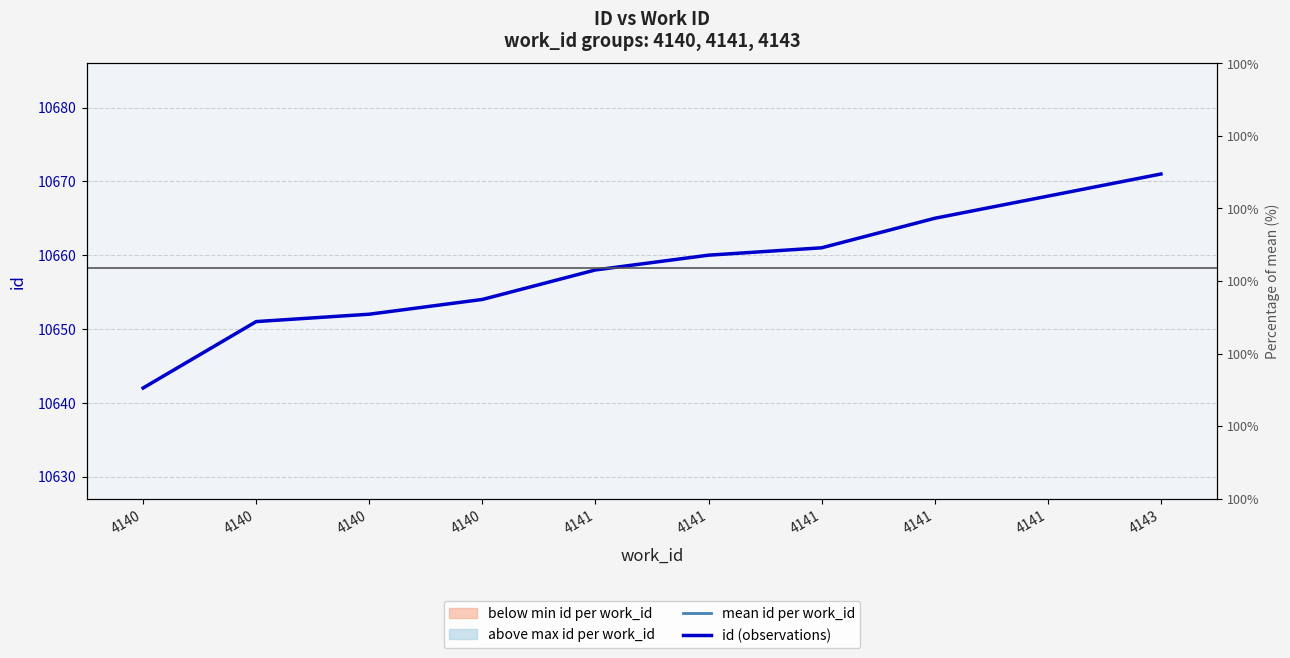

Is it true that the value at 4143 is 14601?

False